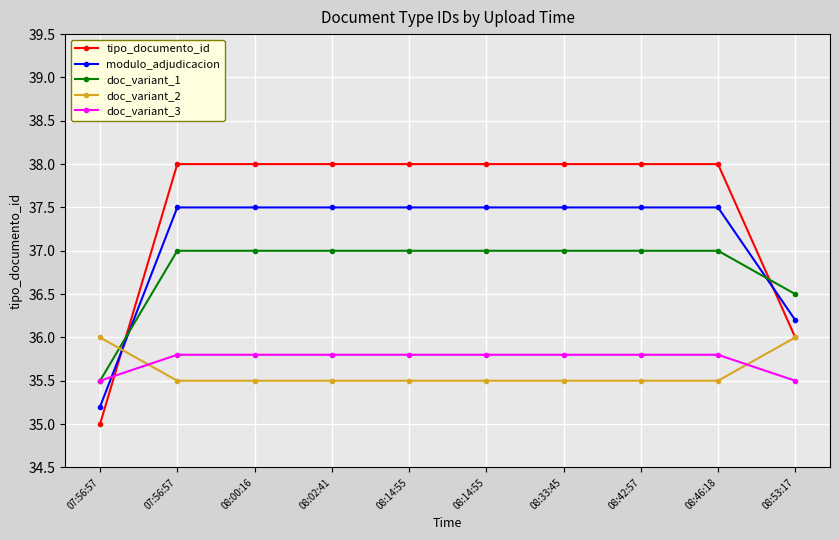

What are all the series names shown in the legend?

tipo_documento_id, modulo_adjudicacion, doc_variant_1, doc_variant_2, doc_variant_3